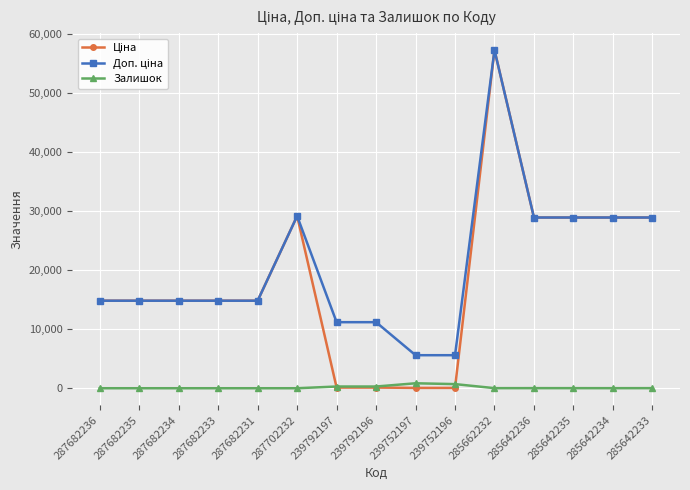

How many lines are shown in the chart?

3